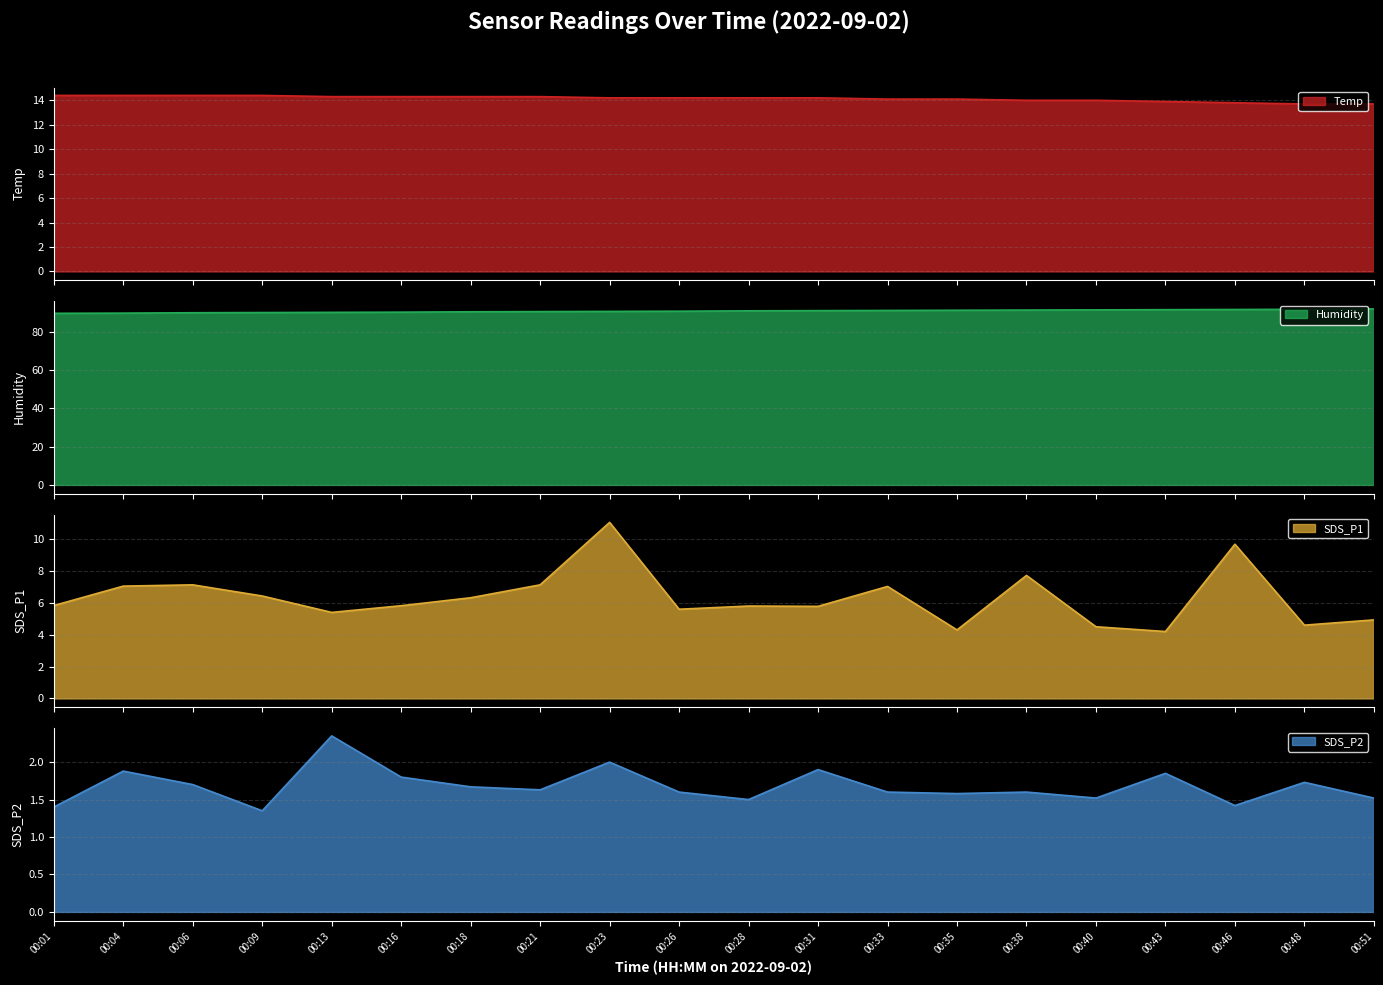

Reading left to right, list all the values displayed in this chart.

Temp: 00:01=14.4	00:04=14.4	00:06=14.4	00:09=14.4	00:13=14.3	00:16=14.3	00:18=14.3	00:21=14.3	00:23=14.2	00:26=14.2	00:28=14.2	00:31=14.2	00:33=14.1	00:35=14.1	00:38=14.0	00:40=14.0	00:43=13.9	00:46=13.8	00:48=13.7	00:51=13.7
Humidity: 00:01=89.5	00:04=89.6	00:06=89.8	00:09=89.9	00:13=90.0	00:16=90.1	00:18=90.3	00:21=90.4	00:23=90.5	00:26=90.6	00:28=90.8	00:31=90.9	00:33=91.0	00:35=91.1	00:38=91.2	00:40=91.3	00:43=91.4	00:46=91.5	00:48=91.6	00:51=91.8
SDS_P1: 00:01=5.8	00:04=7.0	00:06=7.1	00:09=6.4	00:13=5.4	00:16=5.8	00:18=6.3	00:21=7.1	00:23=11.1	00:26=5.6	00:28=5.8	00:31=5.8	00:33=7.0	00:35=4.3	00:38=7.7	00:40=4.5	00:43=4.2	00:46=9.7	00:48=4.6	00:51=4.9
SDS_P2: 00:01=1.4	00:04=1.9	00:06=1.7	00:09=1.4	00:13=2.4	00:16=1.8	00:18=1.7	00:21=1.6	00:23=2.0	00:26=1.6	00:28=1.5	00:31=1.9	00:33=1.6	00:35=1.6	00:38=1.6	00:40=1.5	00:43=1.9	00:46=1.4	00:48=1.7	00:51=1.5